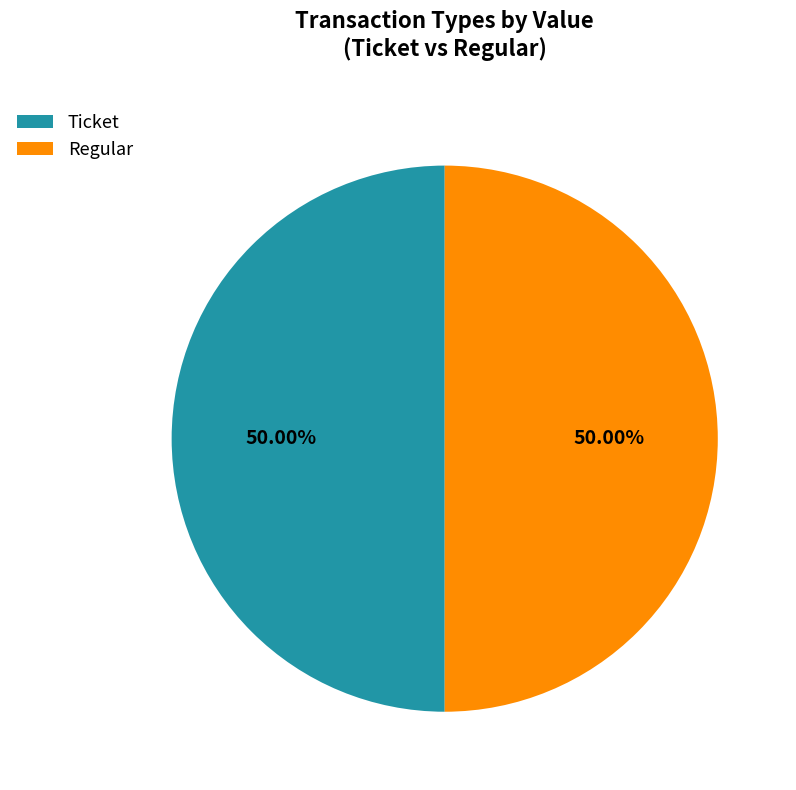

Approximately how many times larger is the value at Regular compared to Ticket?

1.0